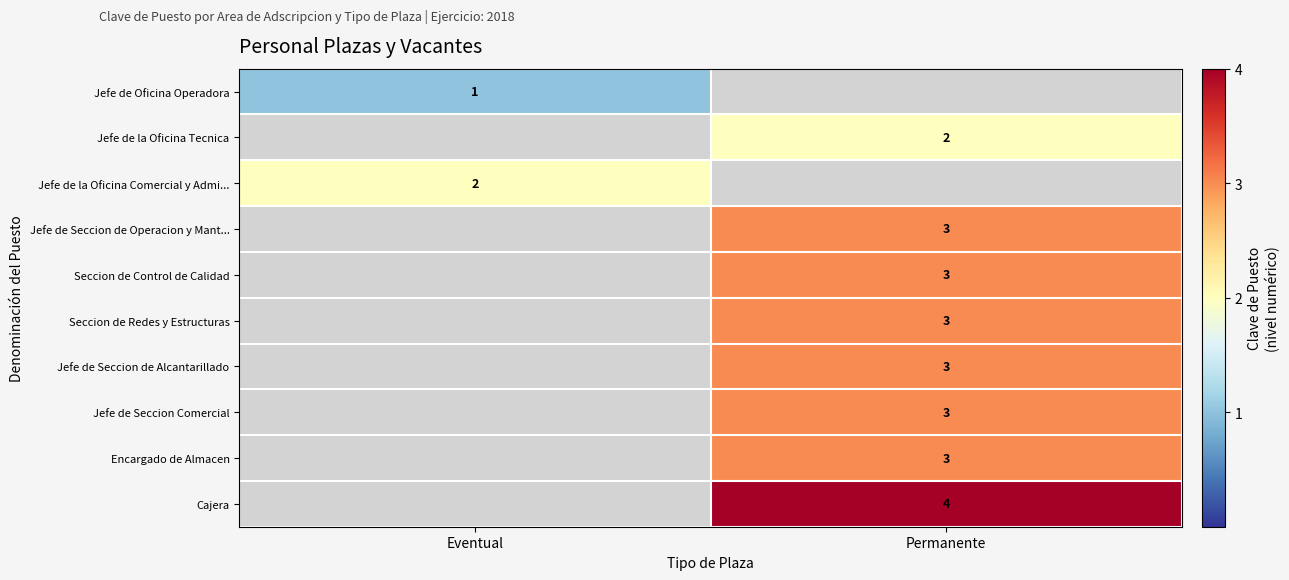

Is it true that Cajera equals 4 at Permanente?

True